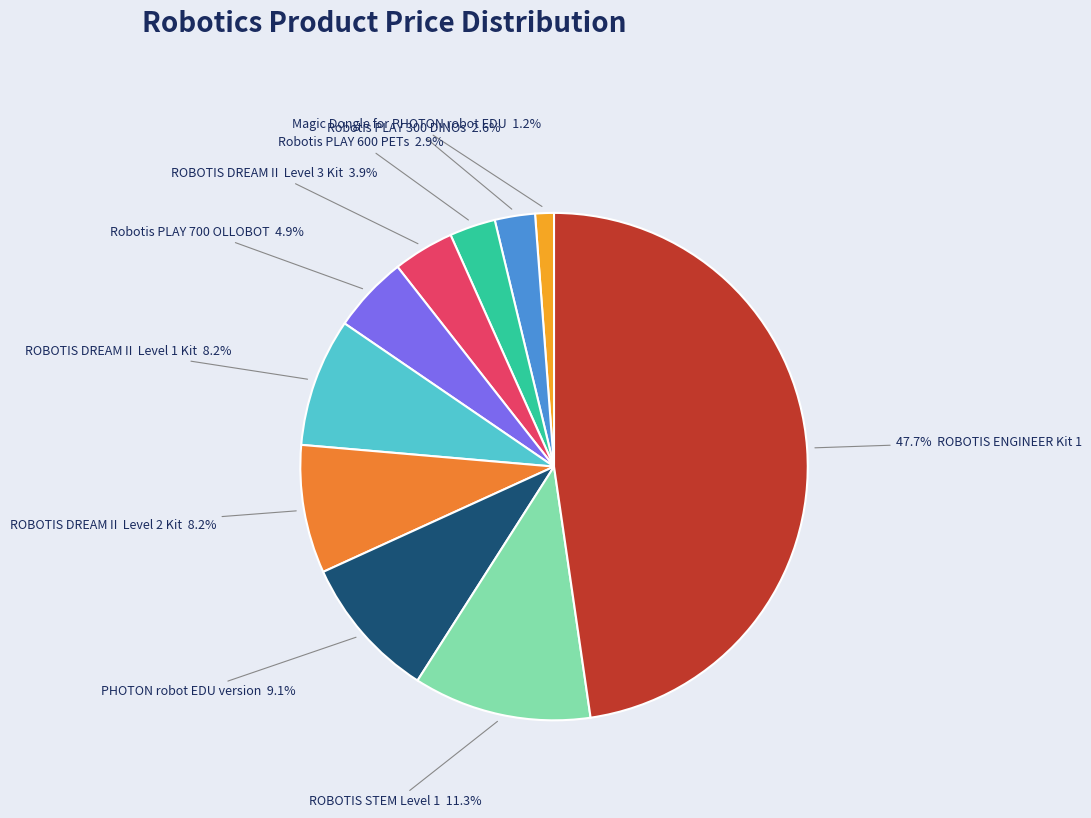

Is there a majority slice in this chart?

No